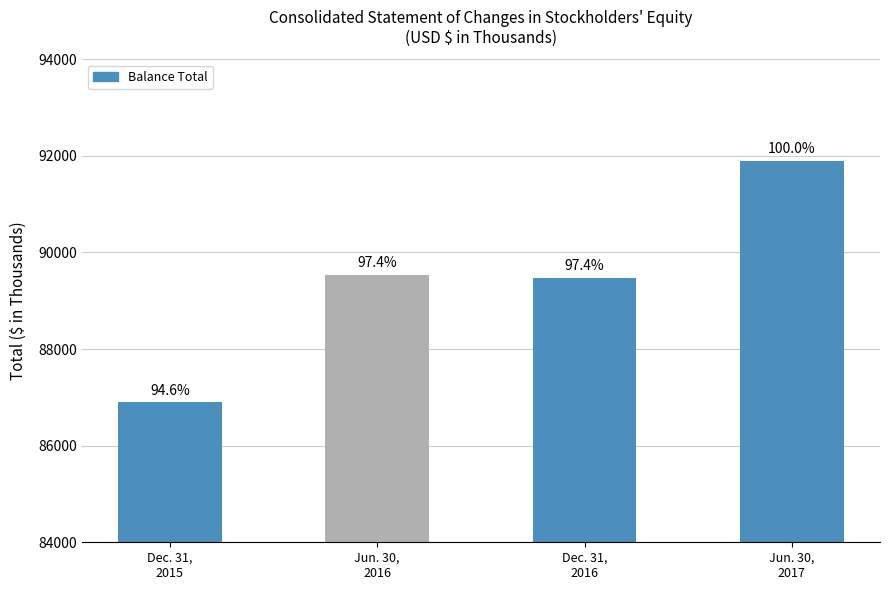

Are the bars horizontal?

No